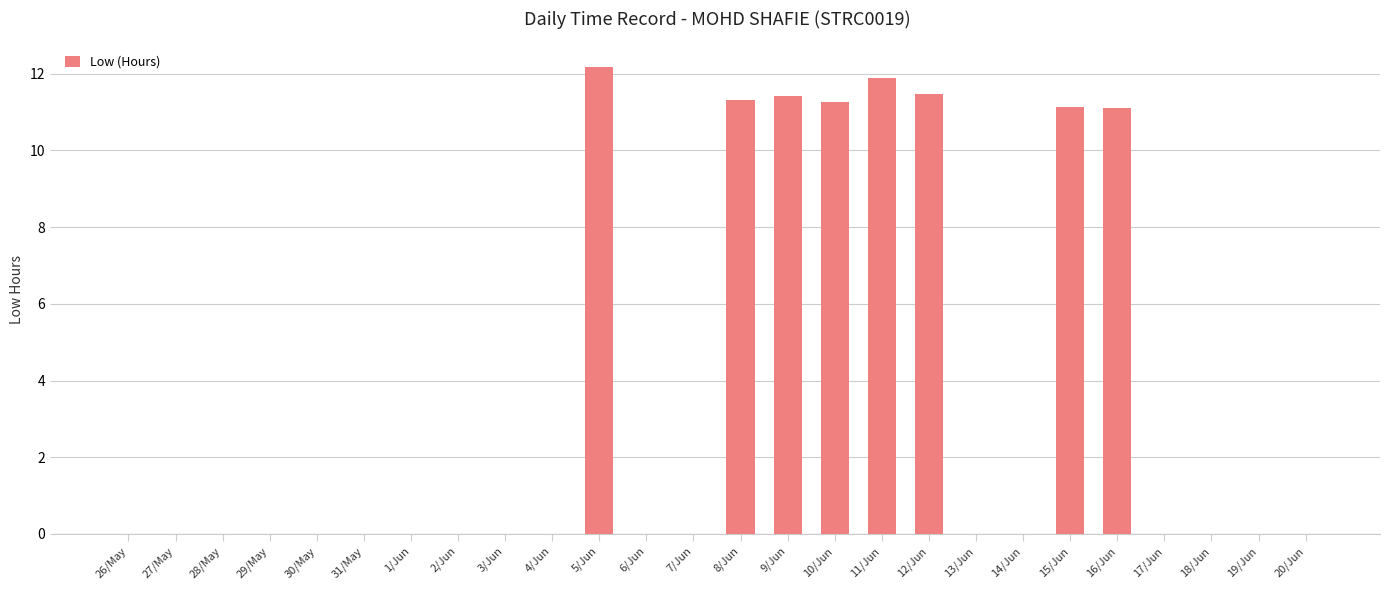

Are the bars horizontal?

No